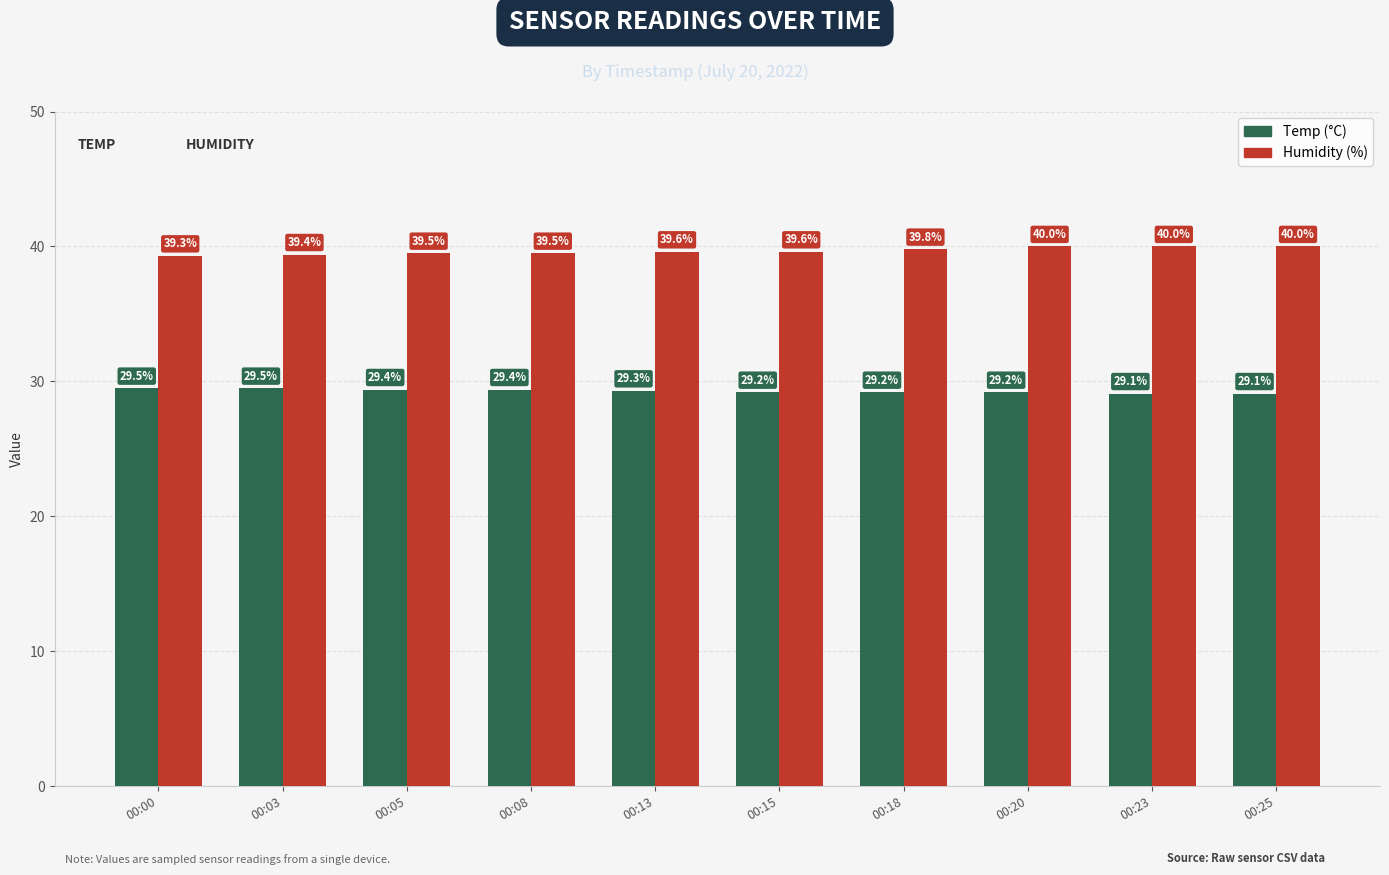

What is the maximum value shown in the chart?

40.0